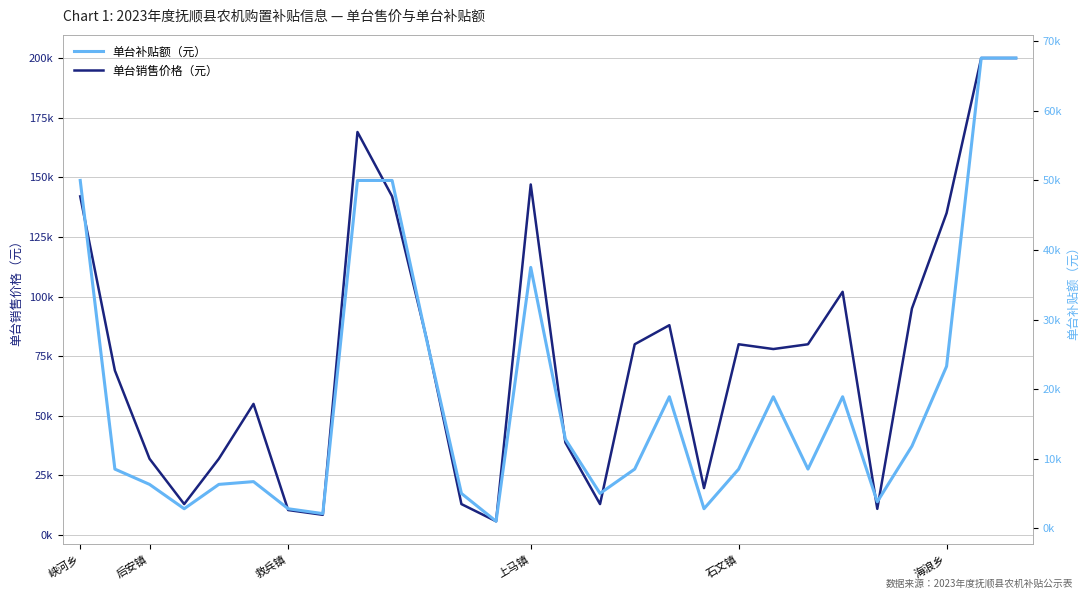

The 单台补贴额（元） series shows 28374 at 9. True or false?

False